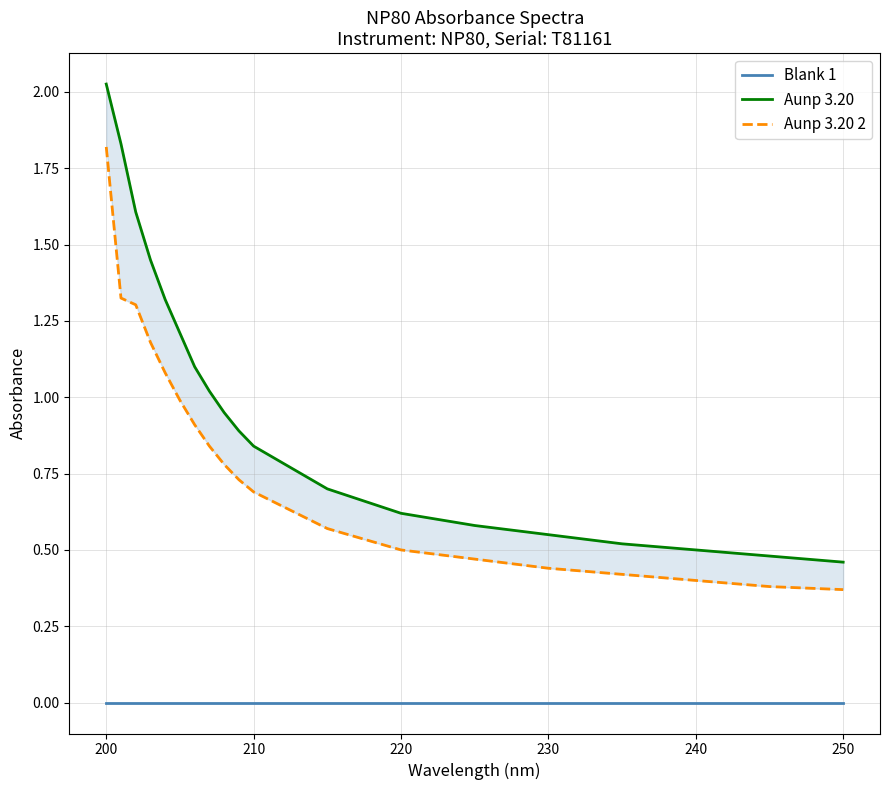

Is this an area chart (filled region under the line)?

No